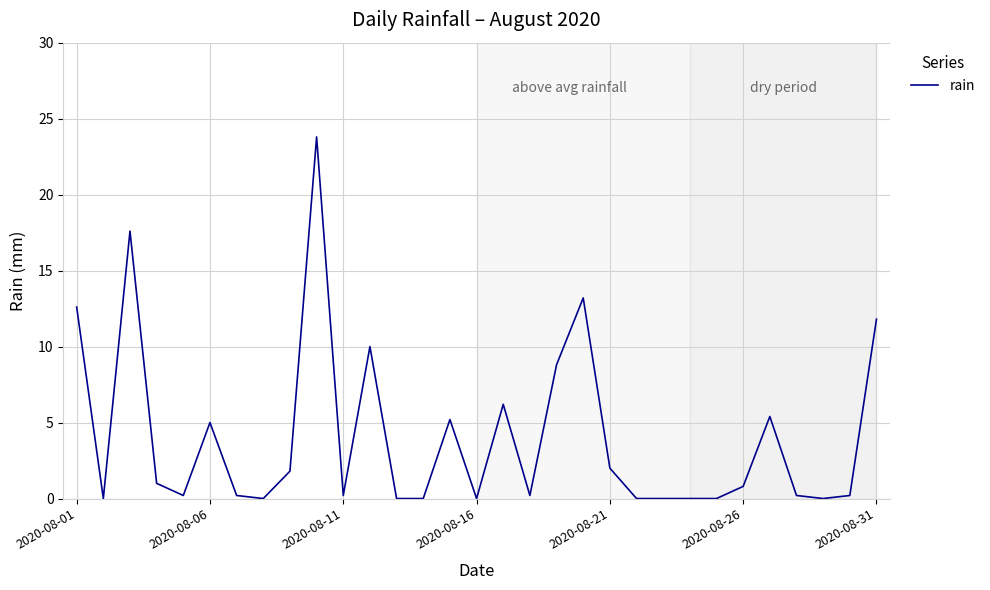

What is the difference between the maximum and minimum values?

23.8